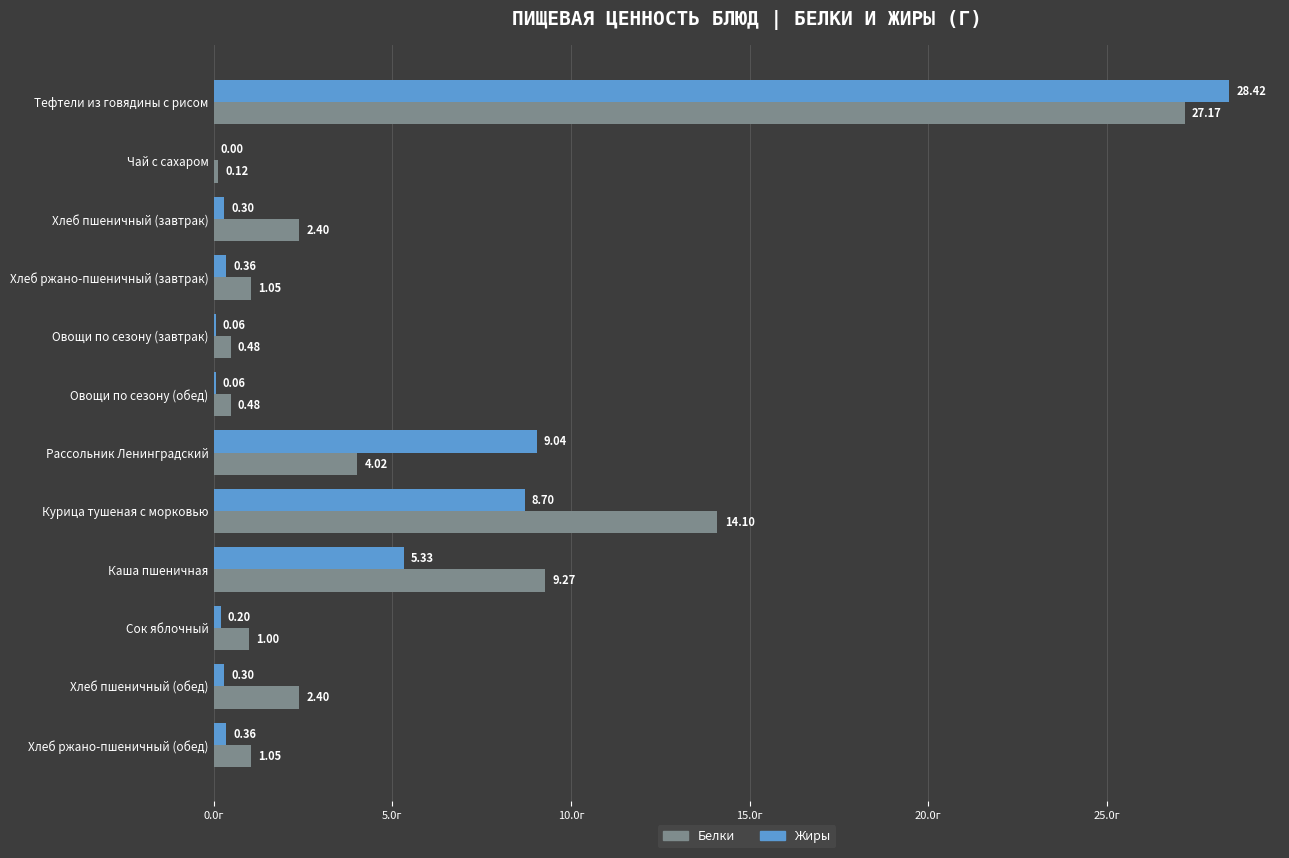

At which category is the sum across all series the highest?

Тефтели из говядины с рисом